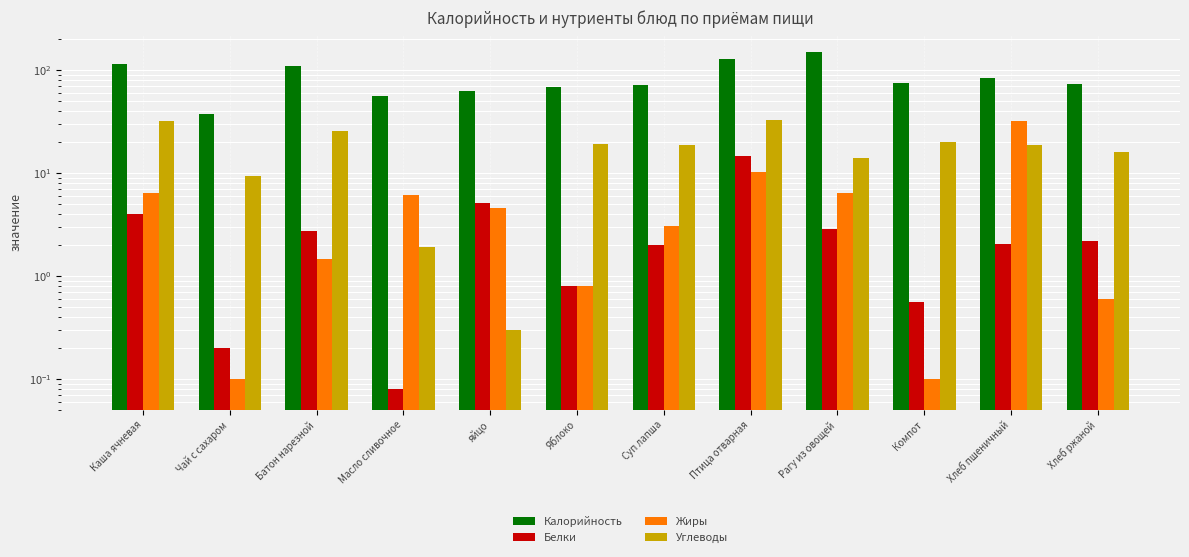

Is the value of Калорийность at яйцо greater than the value of Жиры at Хлеб ржаной?

Yes